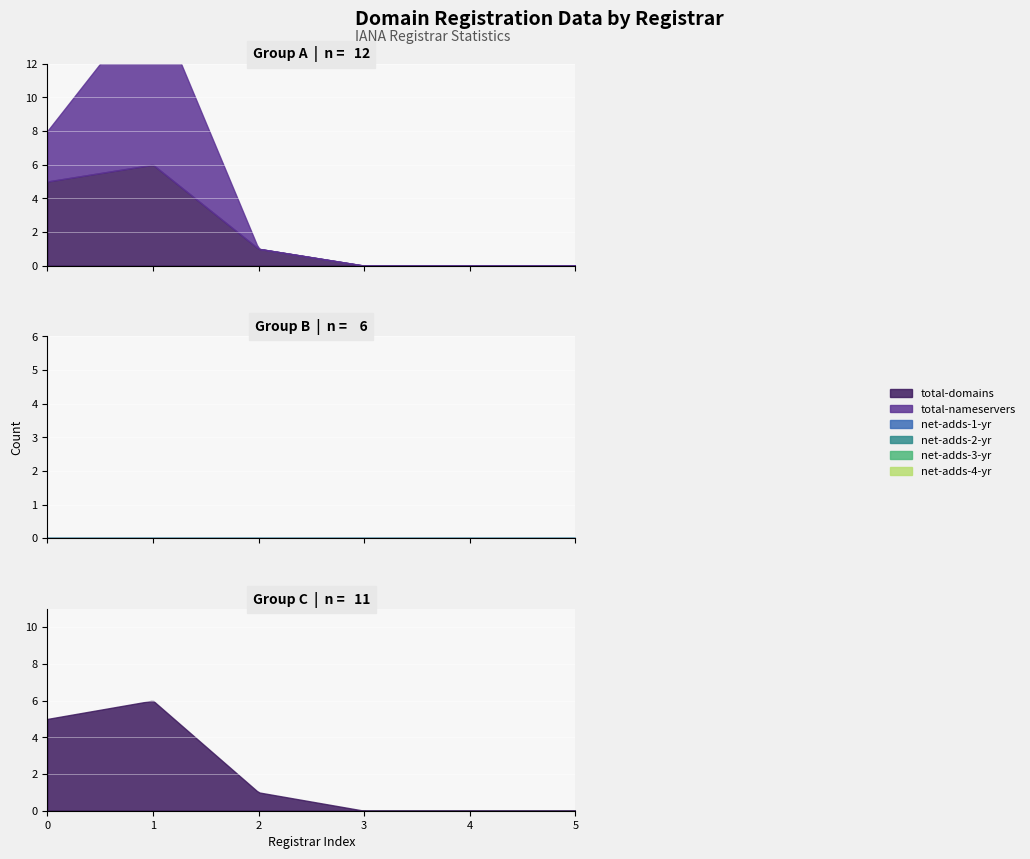

How many lines are shown in the chart?

6